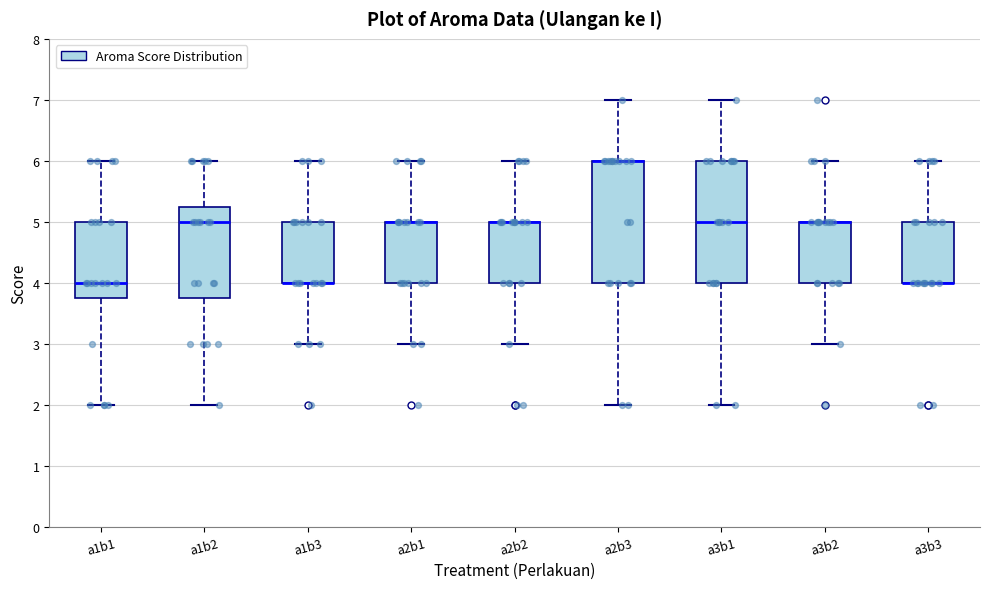

Reading left to right, read every box against the y-axis: the position of its median line, the range the box covers, and the ends of its whiskers. The values are not printed on the chart, so give them approximately, as read against the axis.

a1b1: median 4.0, box 3.8 to 5.0, whiskers 2.0 to 6.0
a1b2: median 5.0, box 3.8 to 5.3, whiskers 2.0 to 6.0
a1b3: median 4.0 (drawn on the box's lower edge), box 4.0 to 5.0, whiskers 3.0 to 6.0
a2b1: median 5.0 (drawn on the box's upper edge), box 4.0 to 5.0, whiskers 3.0 to 6.0
a2b2: median 5.0 (drawn on the box's upper edge), box 4.0 to 5.0, whiskers 3.0 to 6.0
a2b3: median 6.0 (drawn on the box's upper edge), box 4.0 to 6.0, whiskers 2.0 to 7.0
a3b1: median 5.0, box 4.0 to 6.0, whiskers 2.0 to 7.0
a3b2: median 5.0 (drawn on the box's upper edge), box 4.0 to 5.0, whiskers 3.0 to 6.0
a3b3: median 4.0 (drawn on the box's lower edge), box 4.0 to 5.0, whiskers 4.0 to 6.0